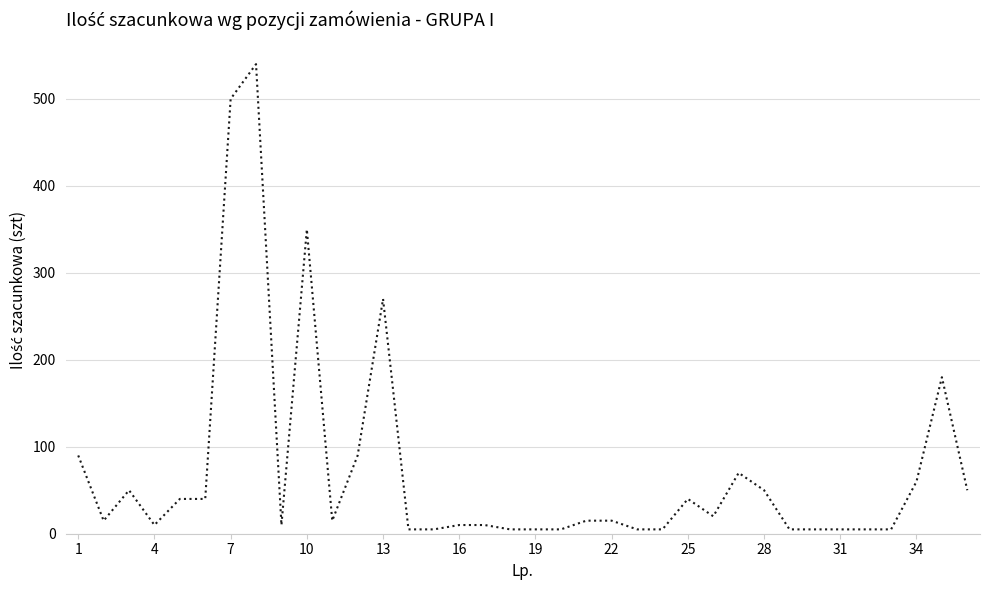

What is the difference between the maximum and minimum values?

535